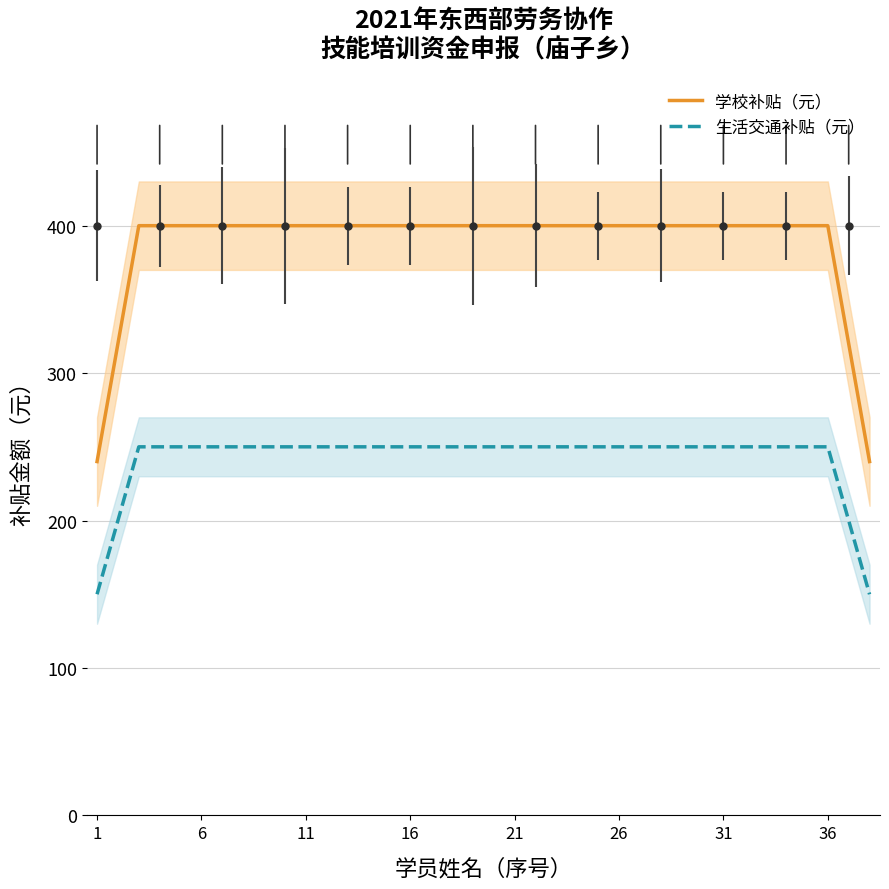

How many lines are shown in the chart?

2